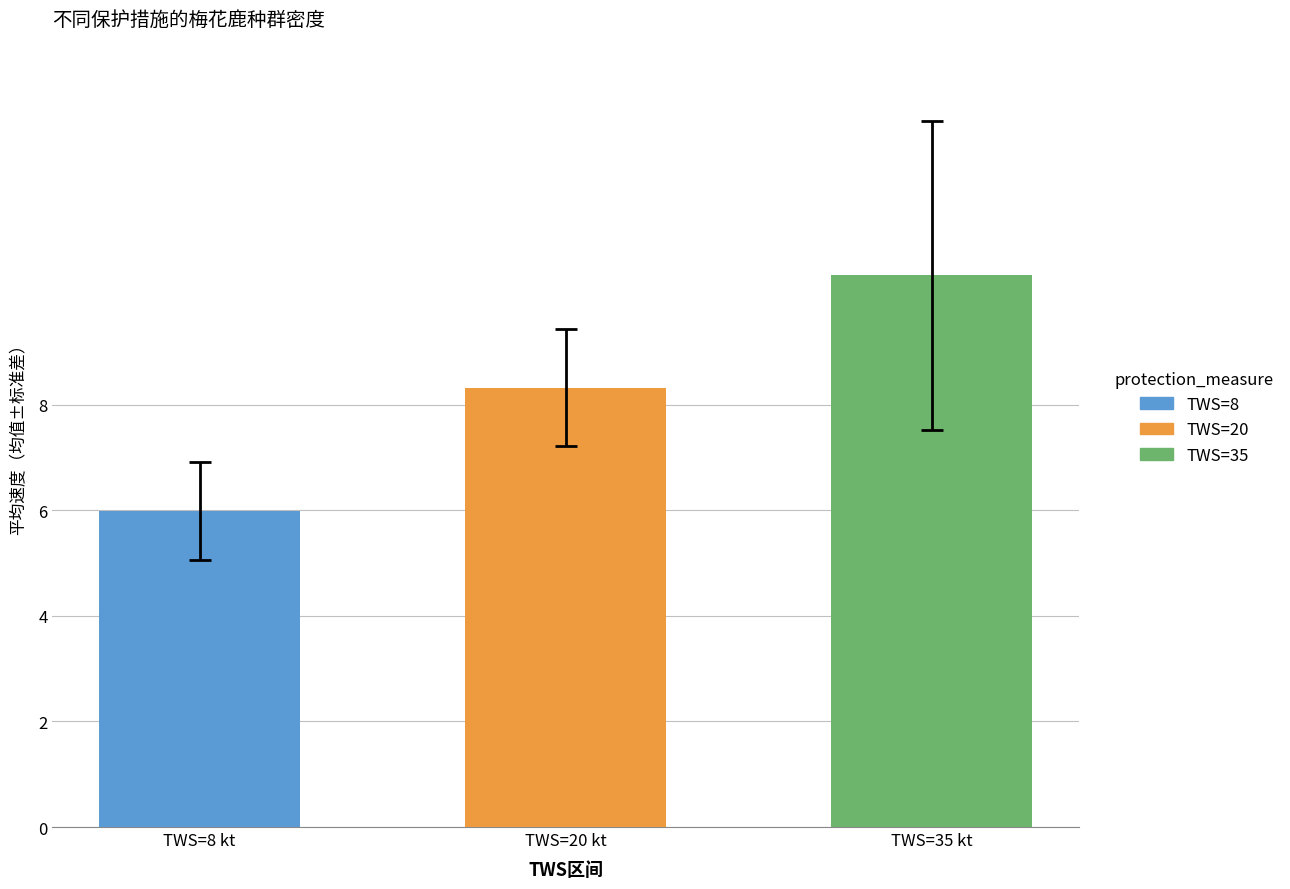

Count the number of values greater than 8.

2